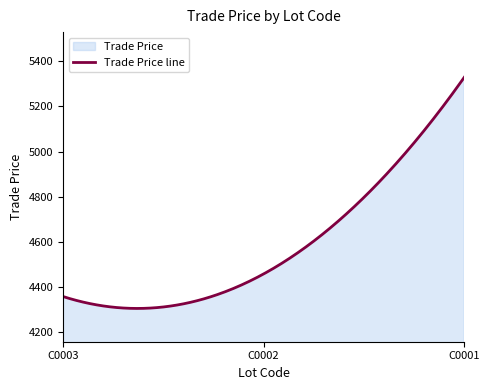

Which has a higher value, C0003 or C0001?

C0001